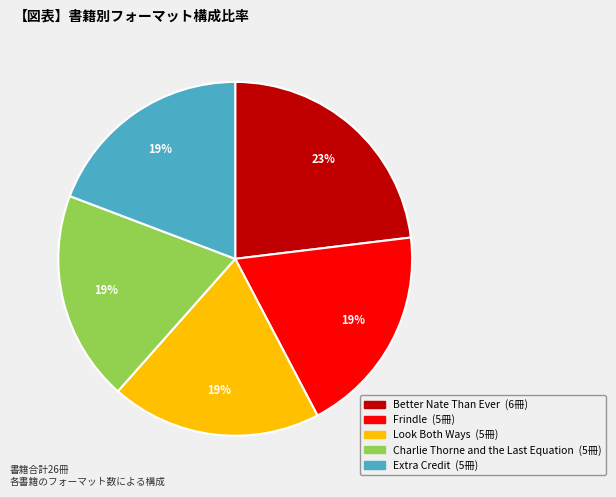

What is the largest slice in the pie chart?

Better Nate Than Ever